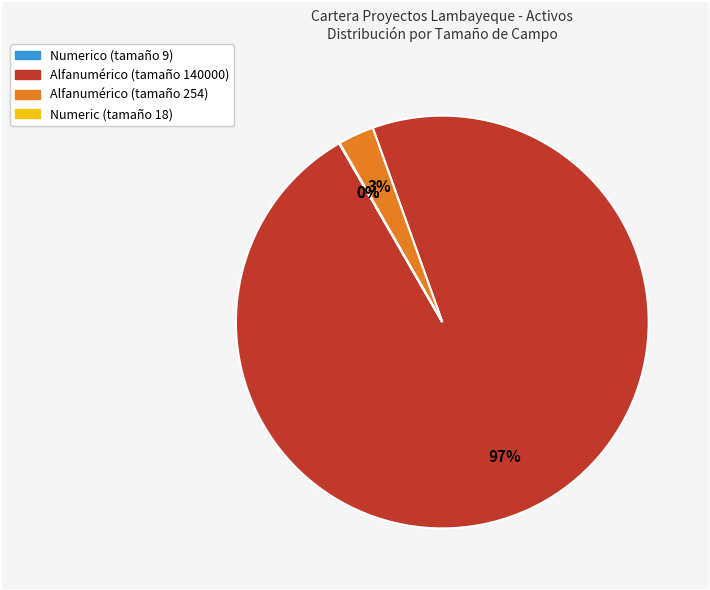

Is there a majority slice in this chart?

Yes